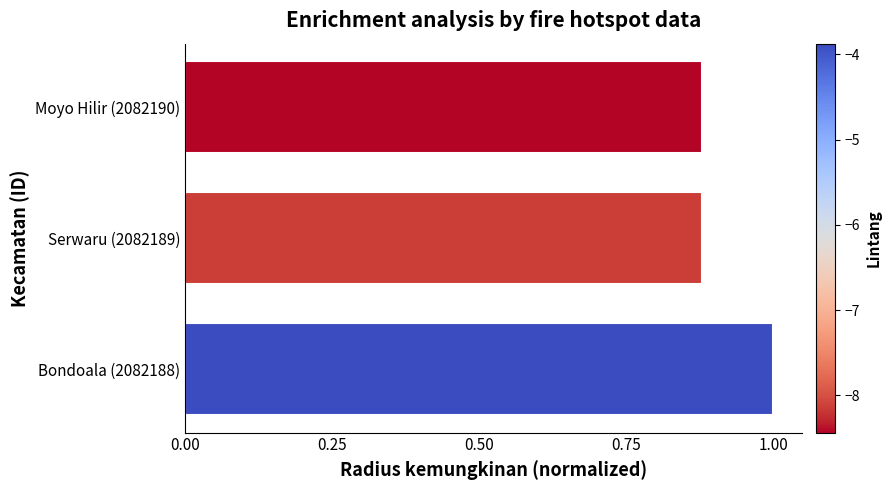

The value at Bondoala (2082188) is 1.8. True or false?

False